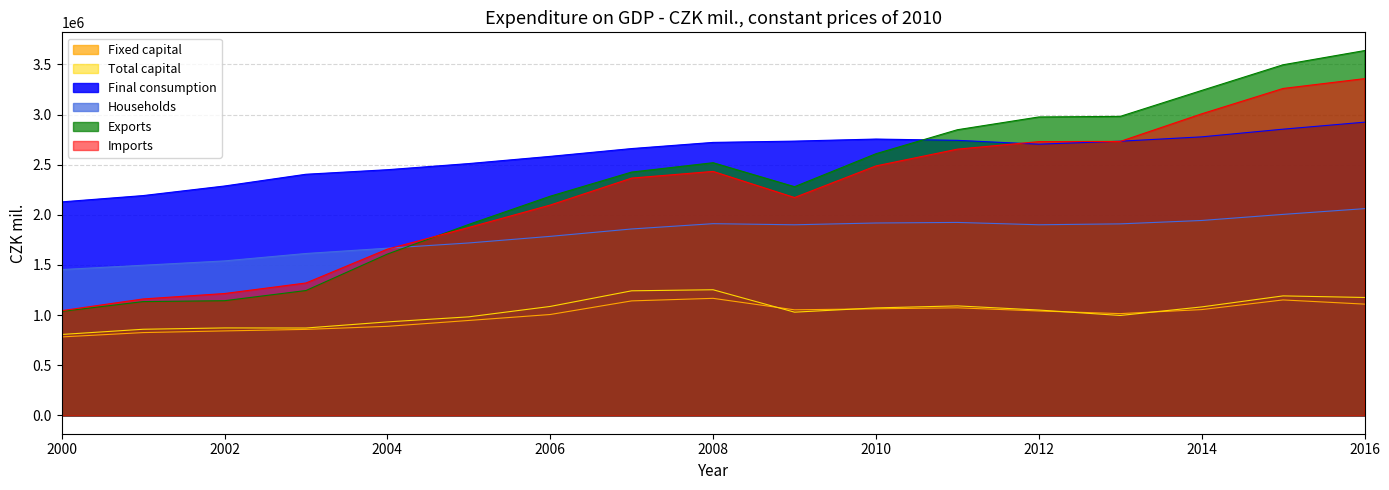

What is the sum of the Total capital values at 2014 and 2001?

1941439